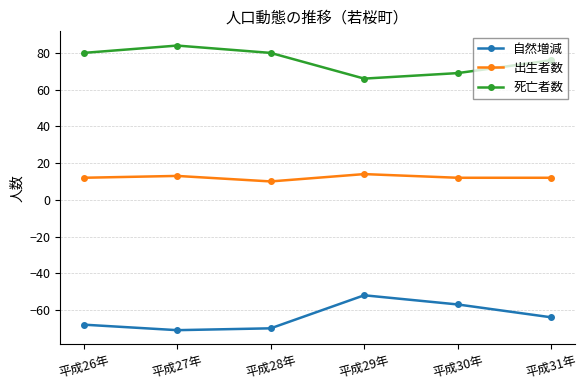

Which category has the highest value in the 死亡者数 series?

平成27年